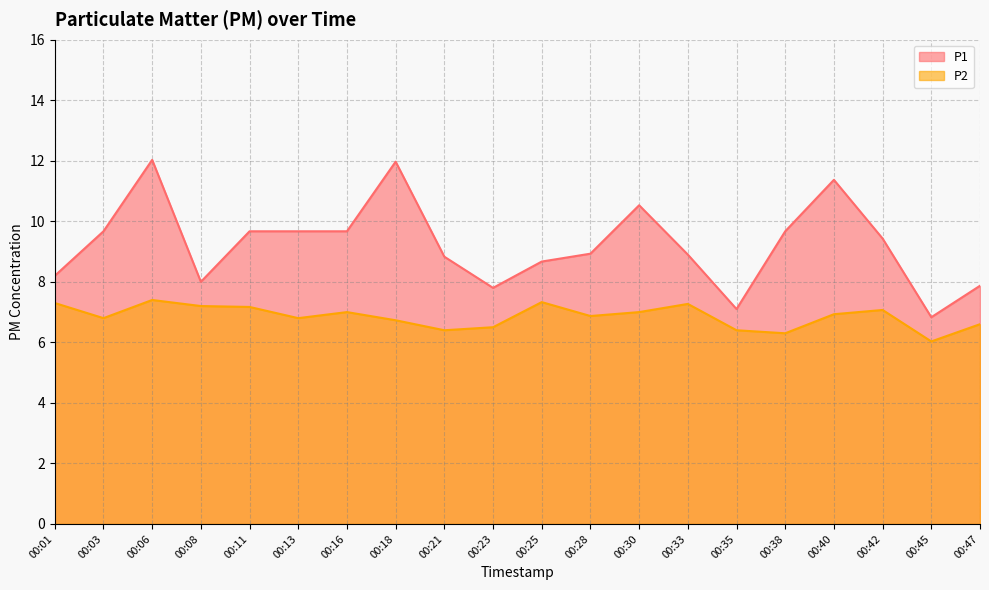

What is the average value of the P2 series?

6.9